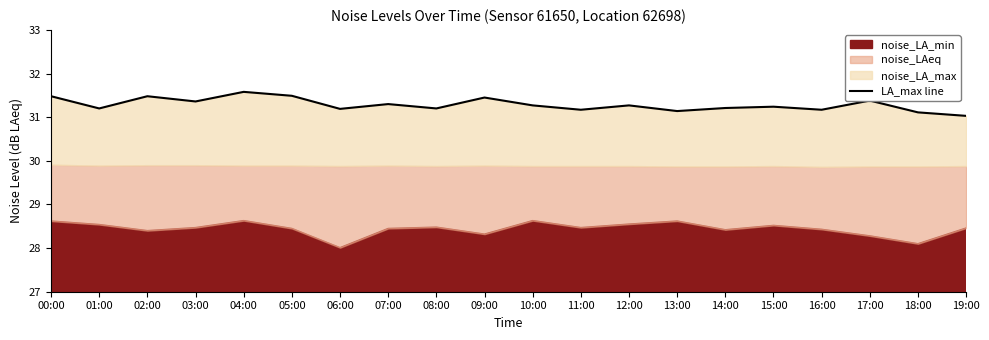

Reading left to right, list all the values displayed in this chart.

31.5	31.2	31.5	31.4	31.6	31.5	31.2	31.3	31.2	31.4	31.3	31.2	31.3	31.1	31.2	31.2	31.2	31.4	31.1	31.0